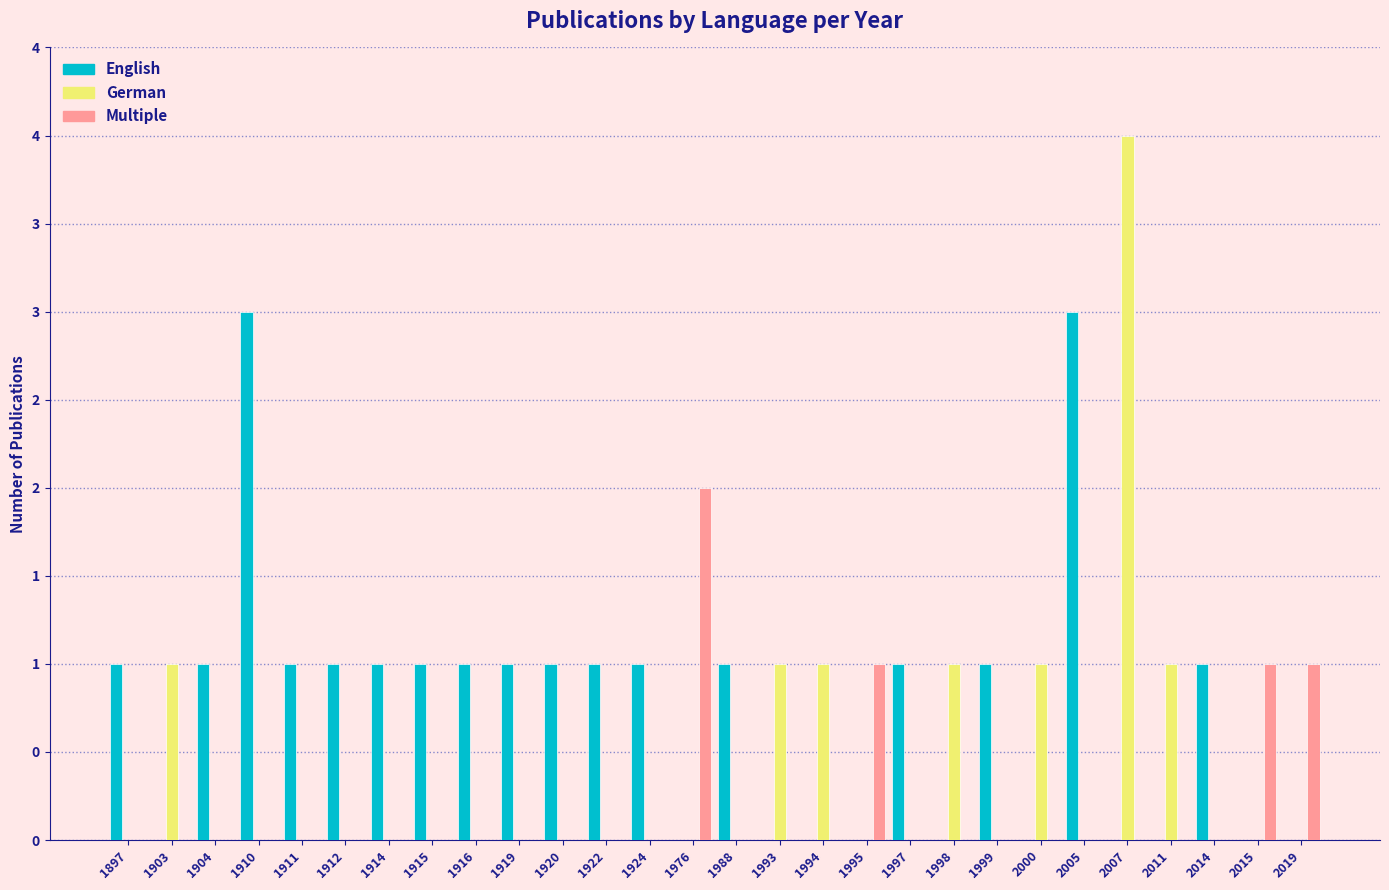

Does the chart contain stacked bars?

No